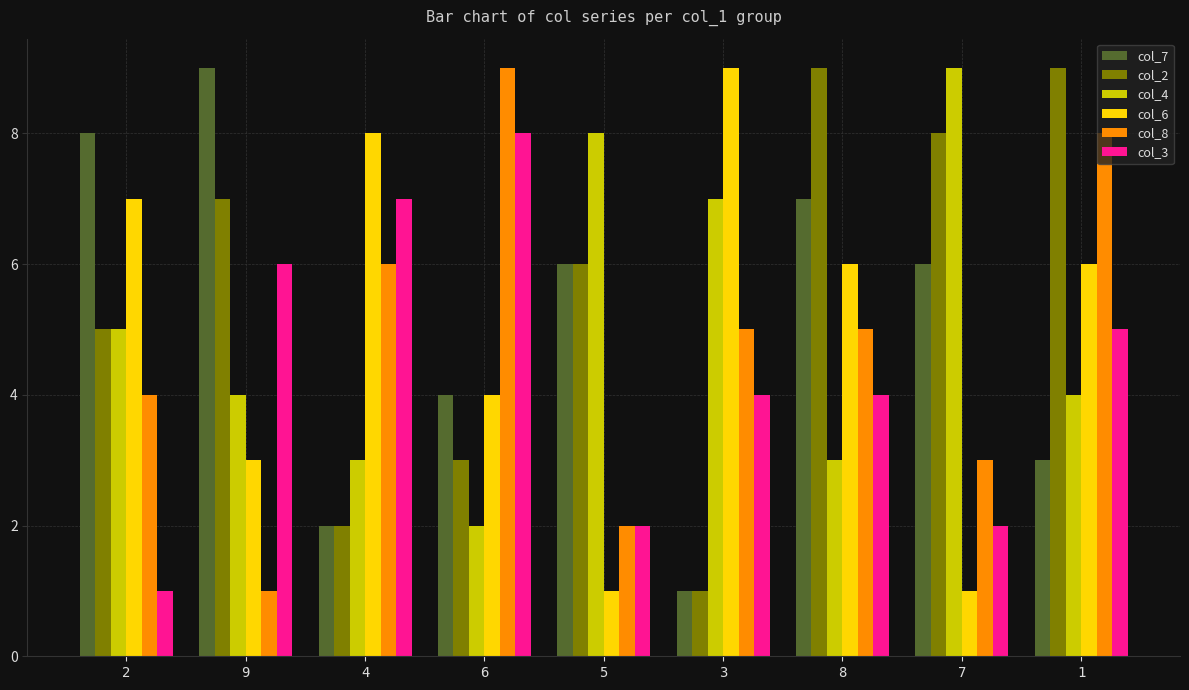

Is the value of col_6 at 4 greater than the value of col_3 at 5?

Yes